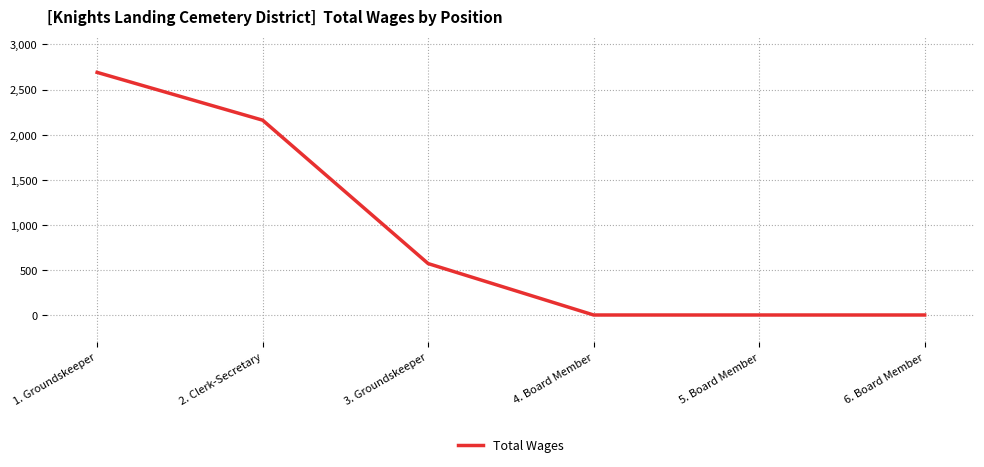

At which label does the data first exceed 570?

1. Groundskeeper